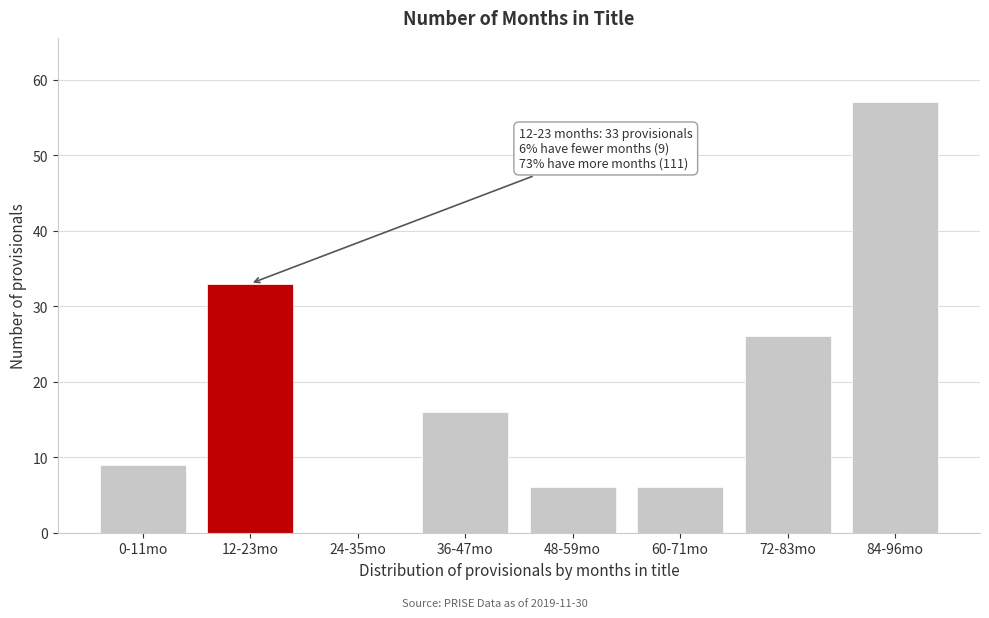

Reading left to right, extract all data points from this chart.

0-11mo=9	12-23mo=33	24-35mo=0	36-47mo=16	48-59mo=6	60-71mo=6	72-83mo=26	84-96mo=57